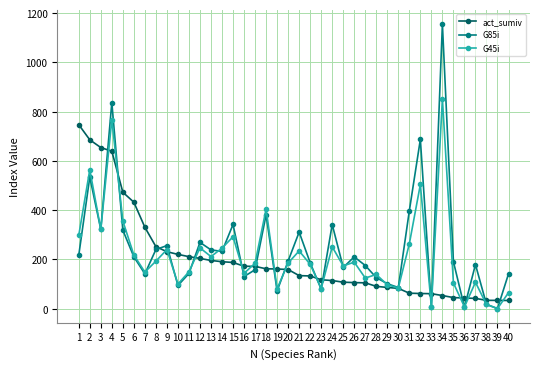

What is the value of the act_sumiv point at the 18th from the left?

162.2